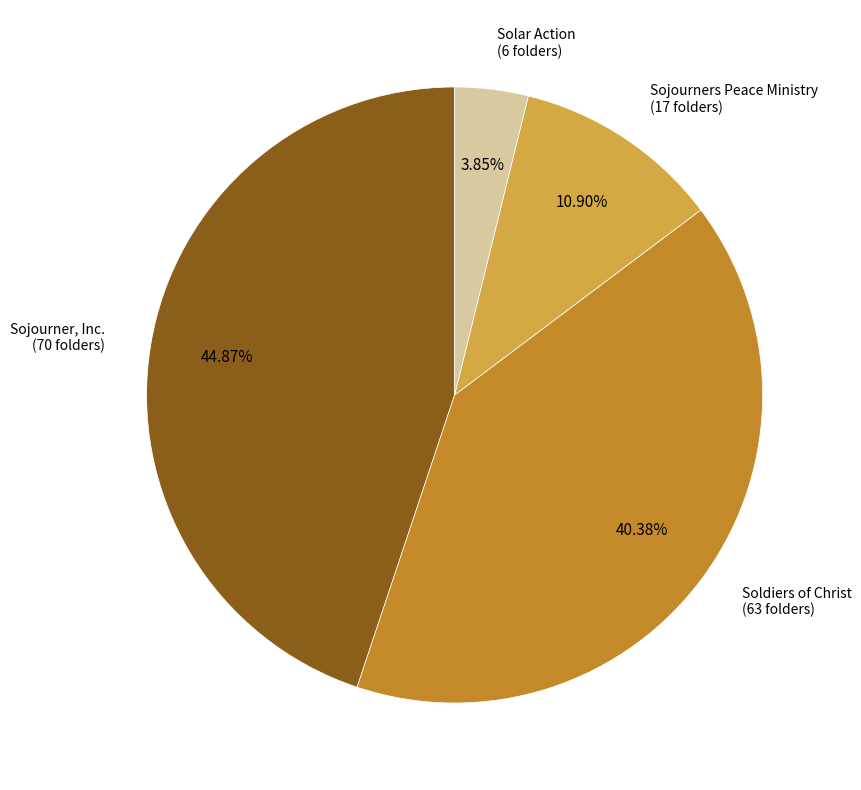

Is there any slice that represents more than half of the pie?

No